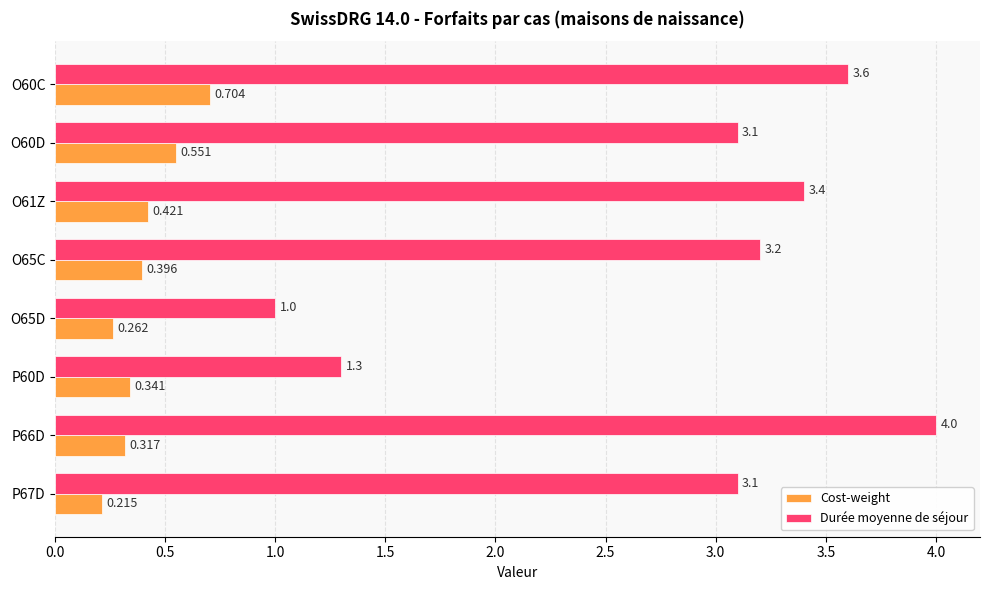

Which category has the highest value across all series?

P66D